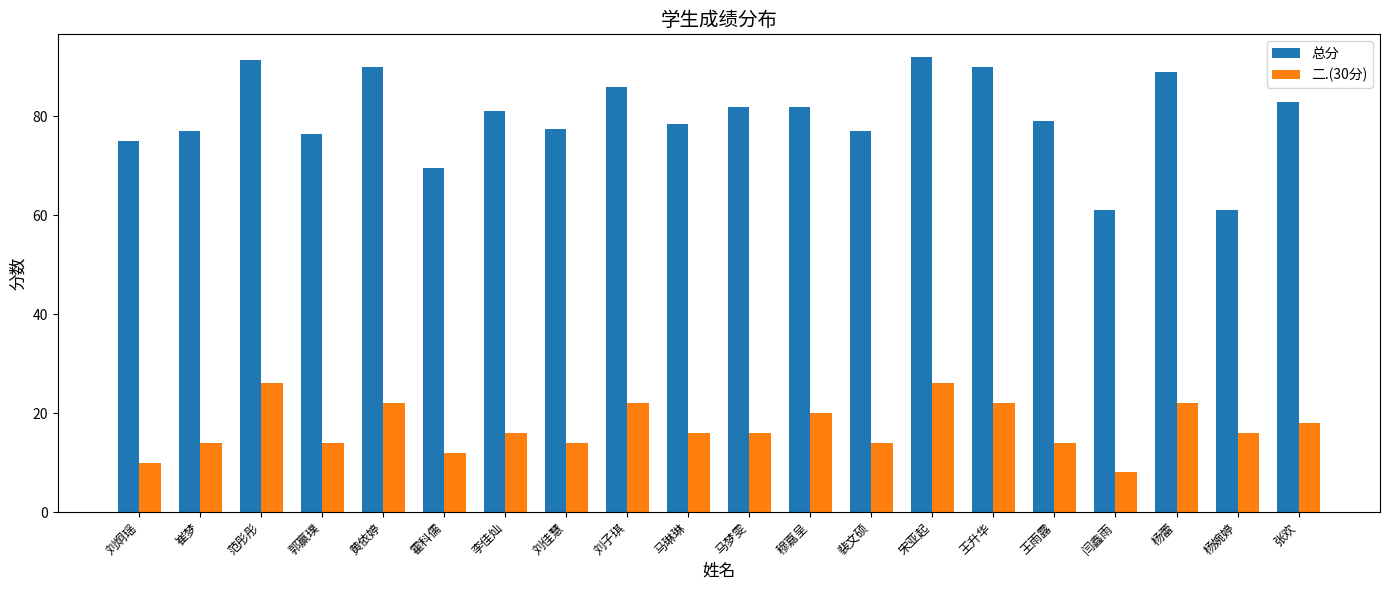

Are the bars horizontal?

No